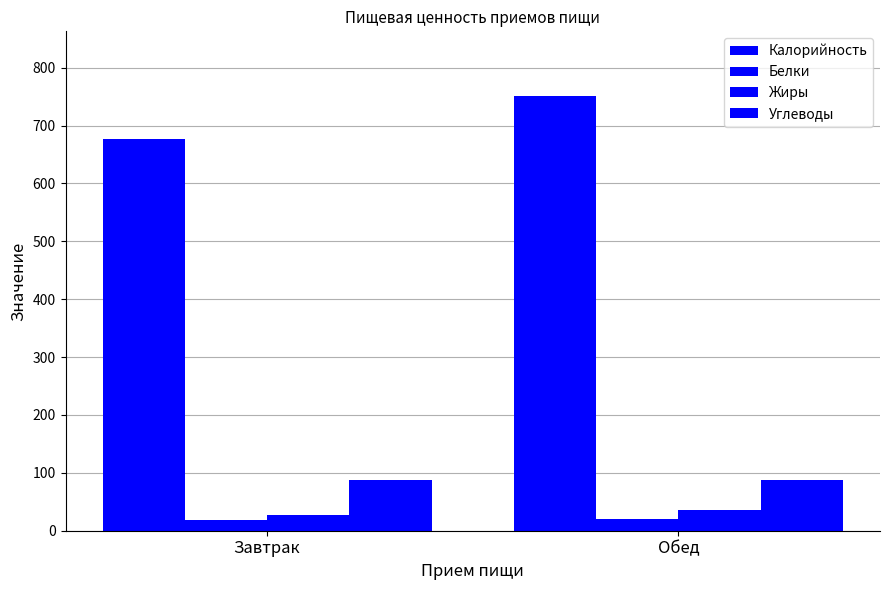

What is the difference between the maximum and minimum values in the Калорийность series?

73.3